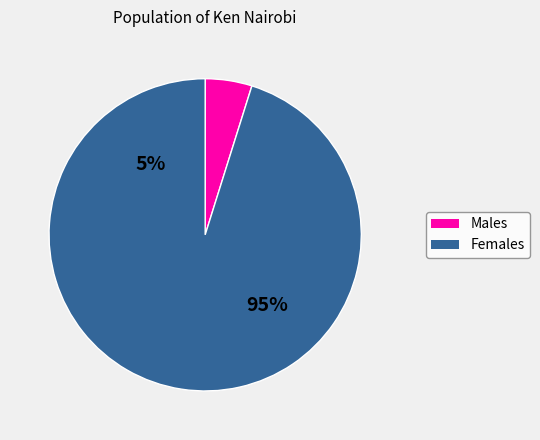

How many segments does this pie chart have?

2